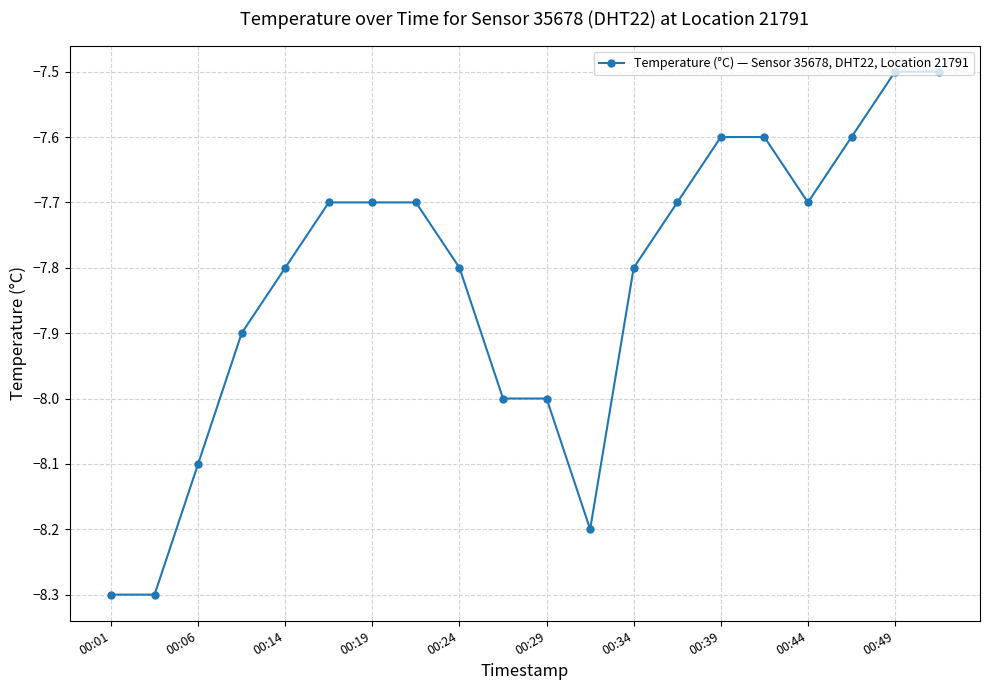

What is the maximum value shown in the chart?

-7.5